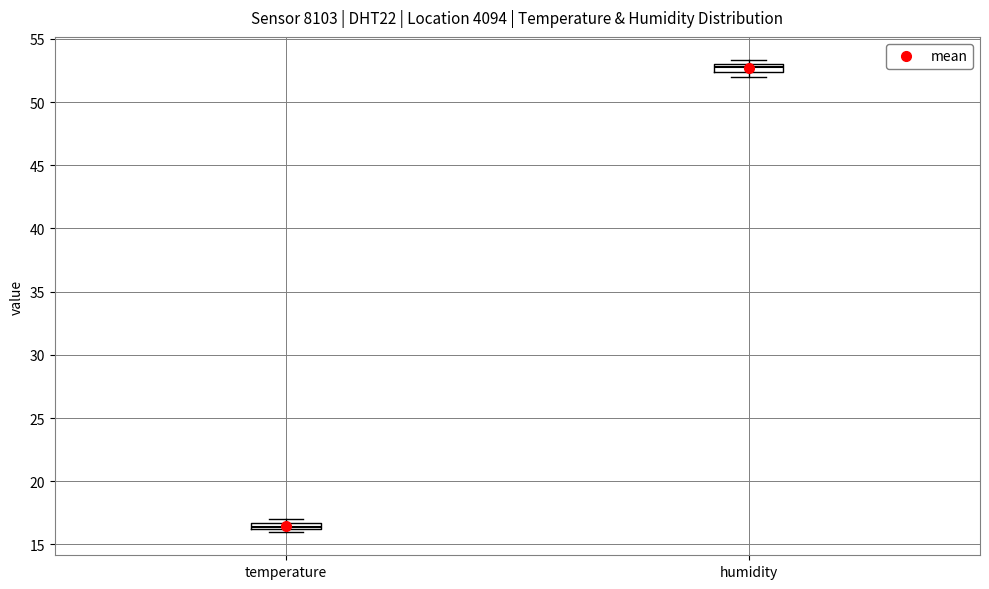

Where is the upper edge of the box for humidity on the y-axis? The values are not printed on the chart, so give them approximately, as read against the axis.

53.0